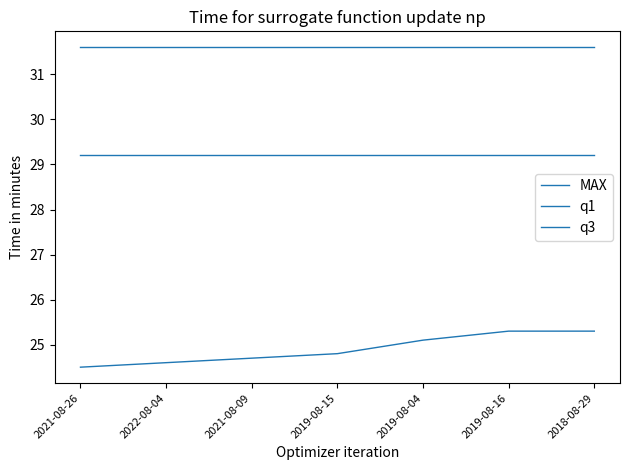

How many lines are shown in the chart?

3